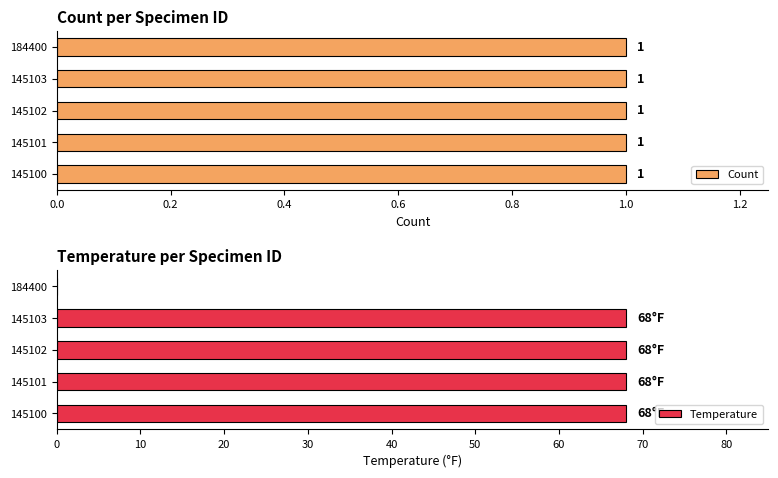

The value of Temperature at 145102 is 41.9. True or false?

False